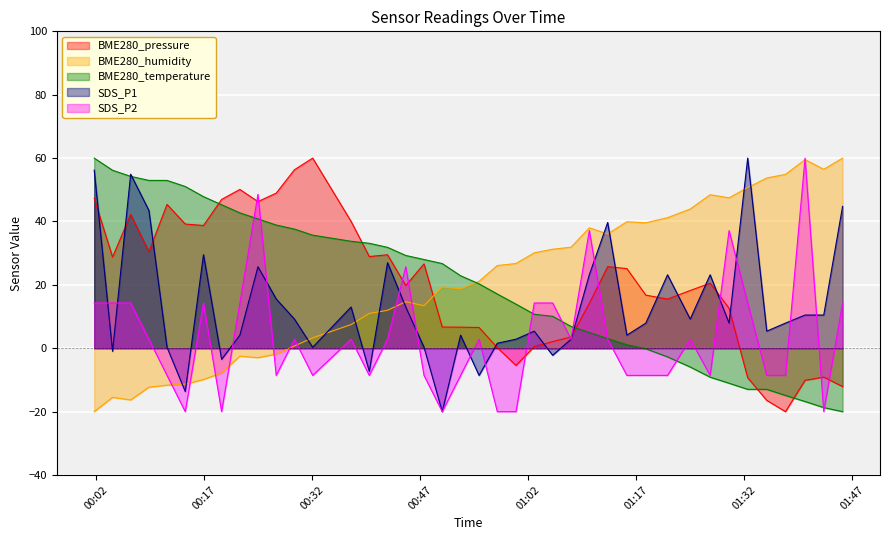

What is the maximum value for BME280_pressure?

60.0